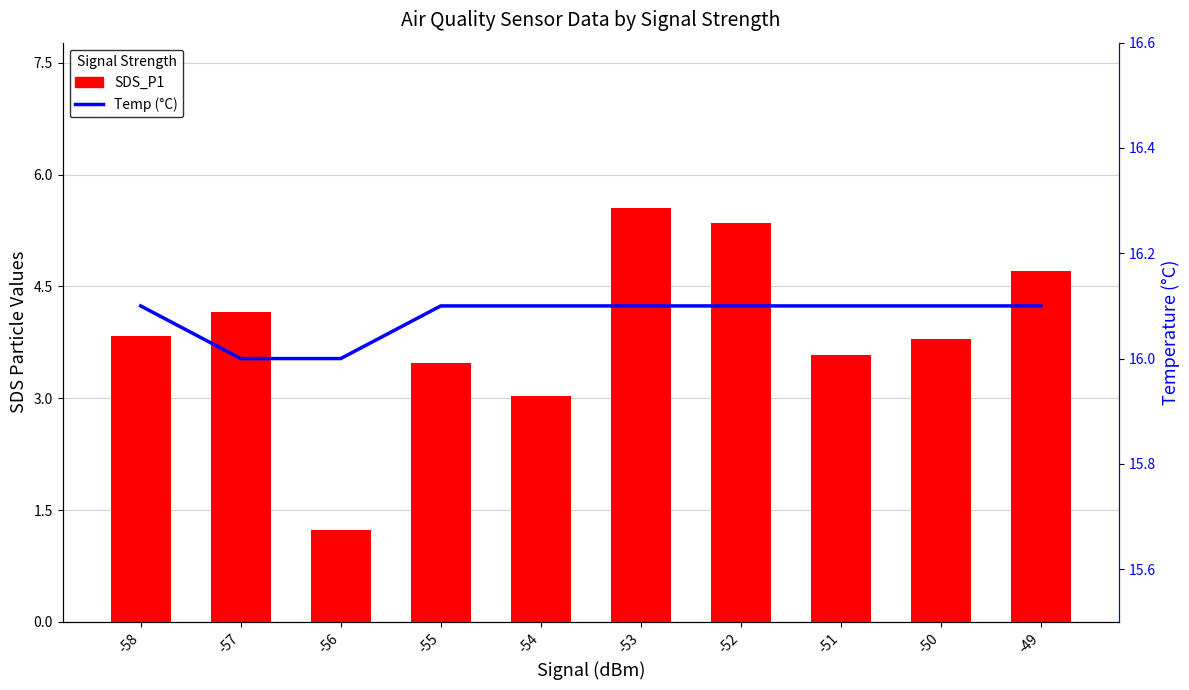

What is the total value across all series at -50?

19.9